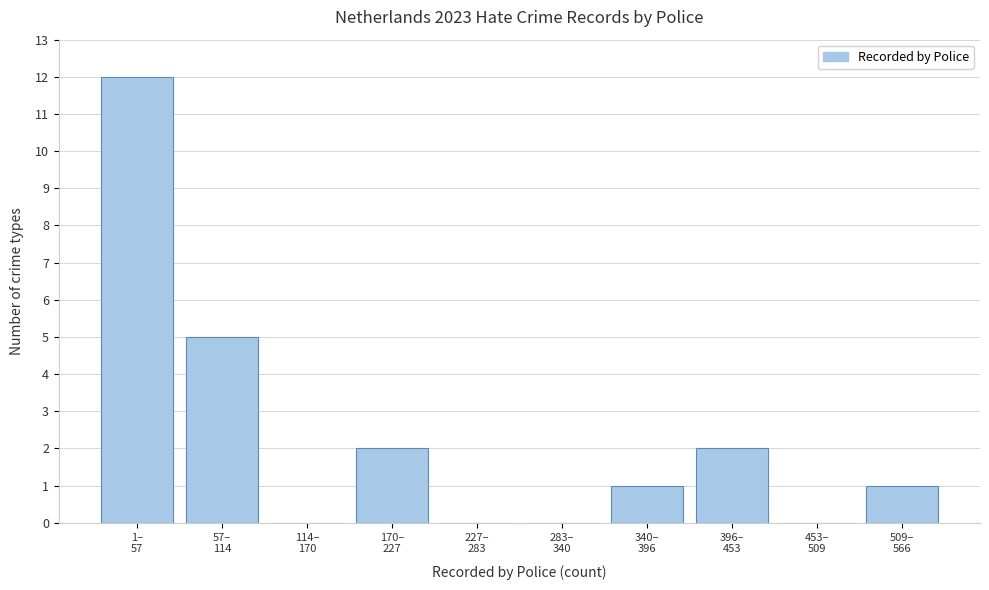

What is the maximum value shown in the chart?

12